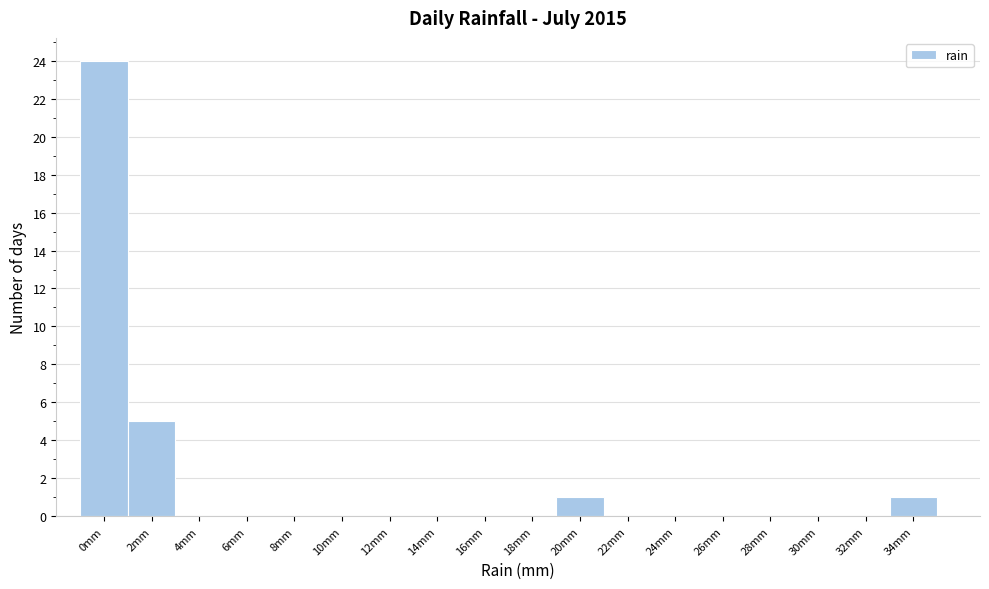

Reading right to left, what are all the values shown in this chart?

34mm=1	32mm=0	30mm=0	28mm=0	26mm=0	24mm=0	22mm=0	20mm=1	18mm=0	16mm=0	14mm=0	12mm=0	10mm=0	8mm=0	6mm=0	4mm=0	2mm=5	0mm=24